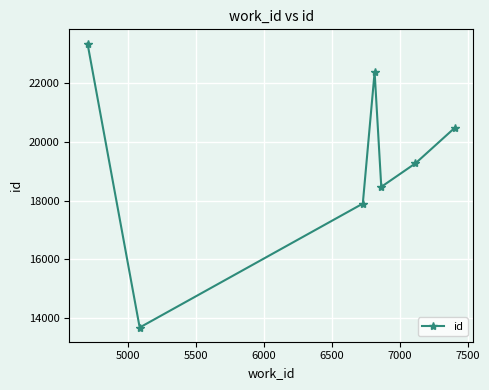

What is the maximum value shown in the chart?

23359